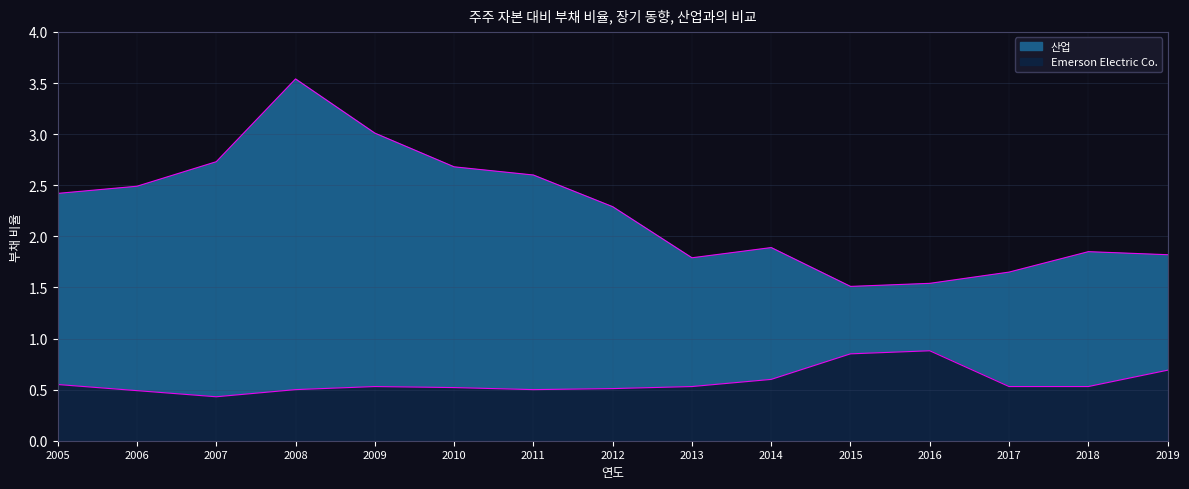

Which series has the largest total across all categories?

산업